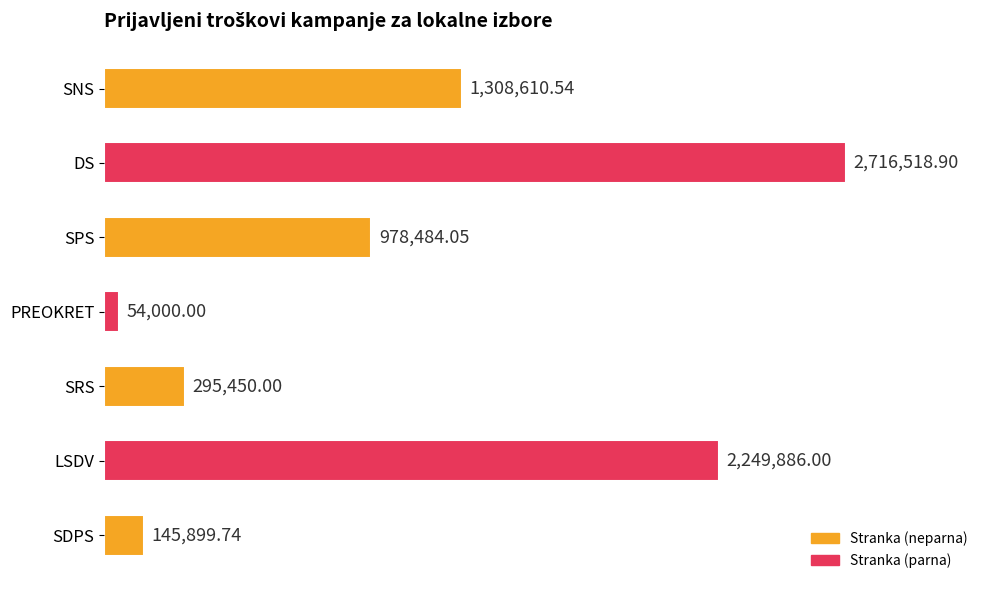

Does the chart contain any negative values?

No